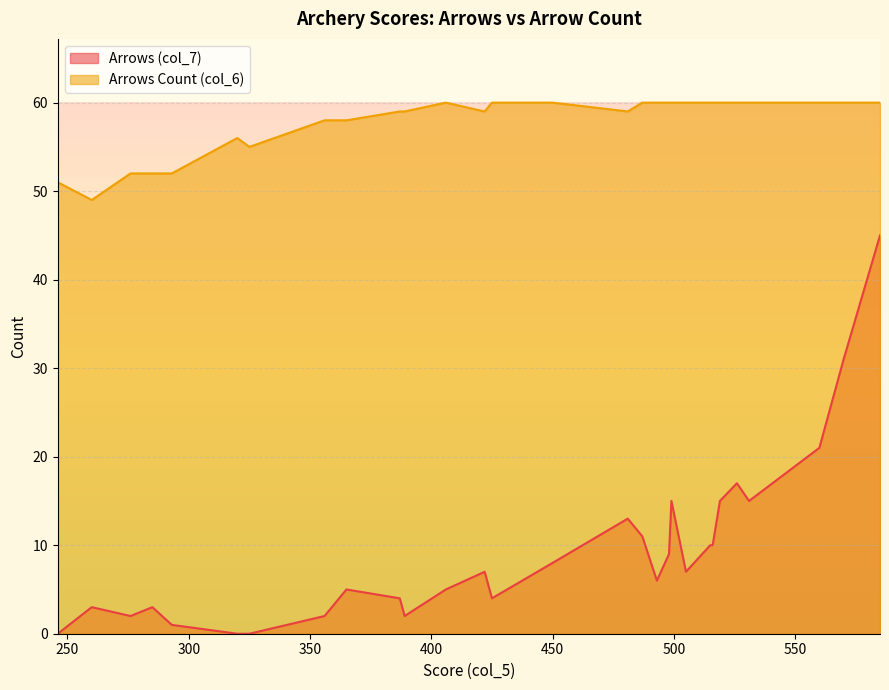

Rank the categories by Arrows (col_7) value from highest to lowest.

585, 570, 560, 526, 531, 519, 499, 481, 487, 515, 516, 498, 450, 422, 505, 493, 406, 365, 387, 425, 285, 260, 276, 389, 356, 293, 325, 320, 246